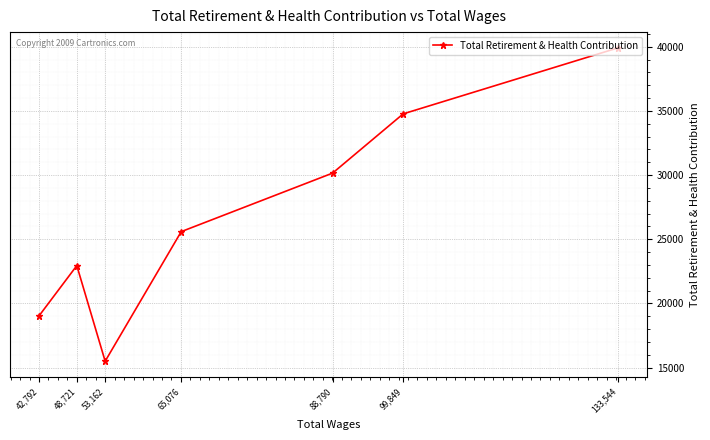

List the labels in order of value, smallest first.

53,162, 42,792, 48,721, 65,076, 88,790, 99,849, 133,544